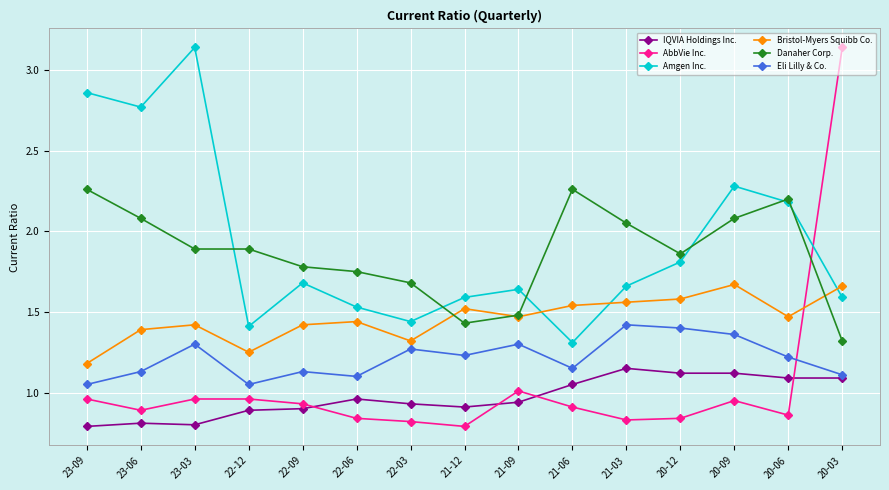

How many data points does each series have?

15